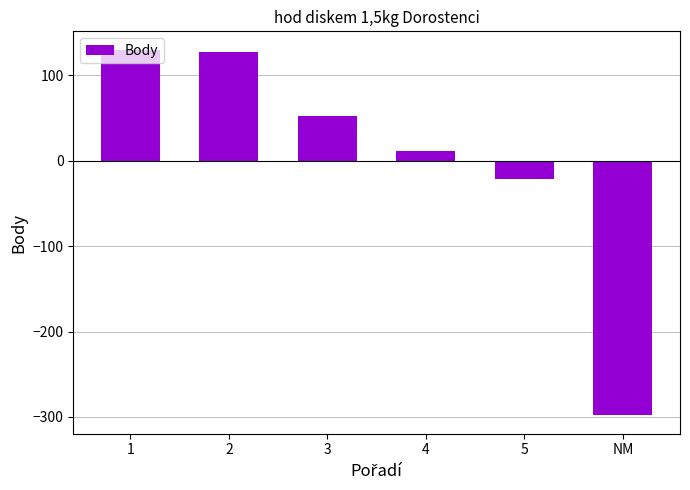

True or false: the data shows -36.3 at 5.

False